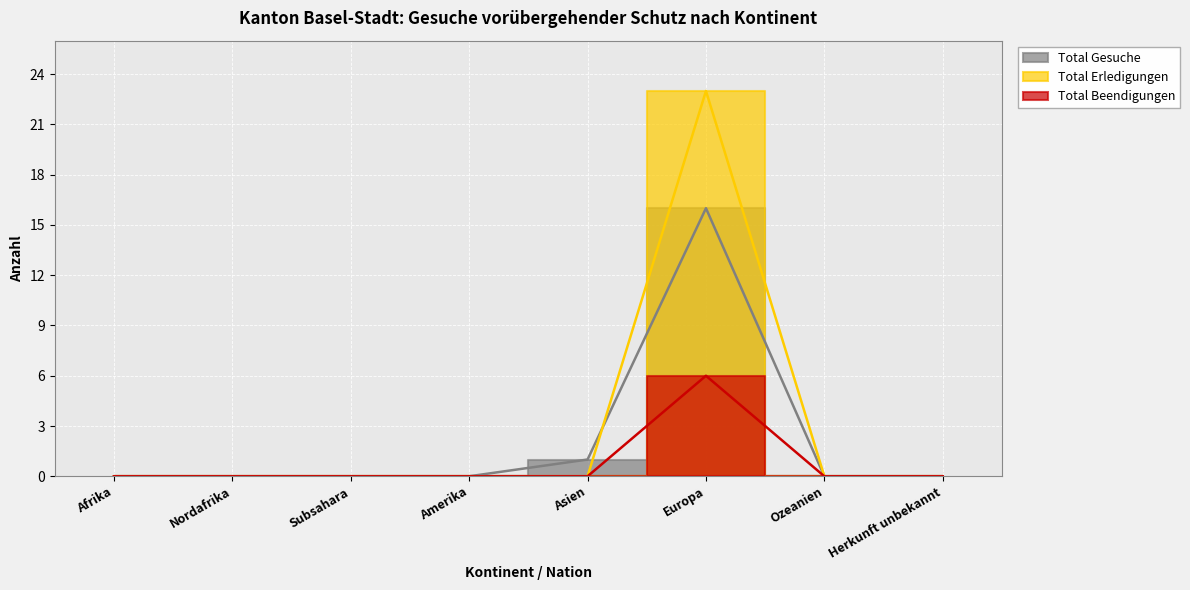

Which has a higher value, Herkunft unbekannt or Europa?

Europa